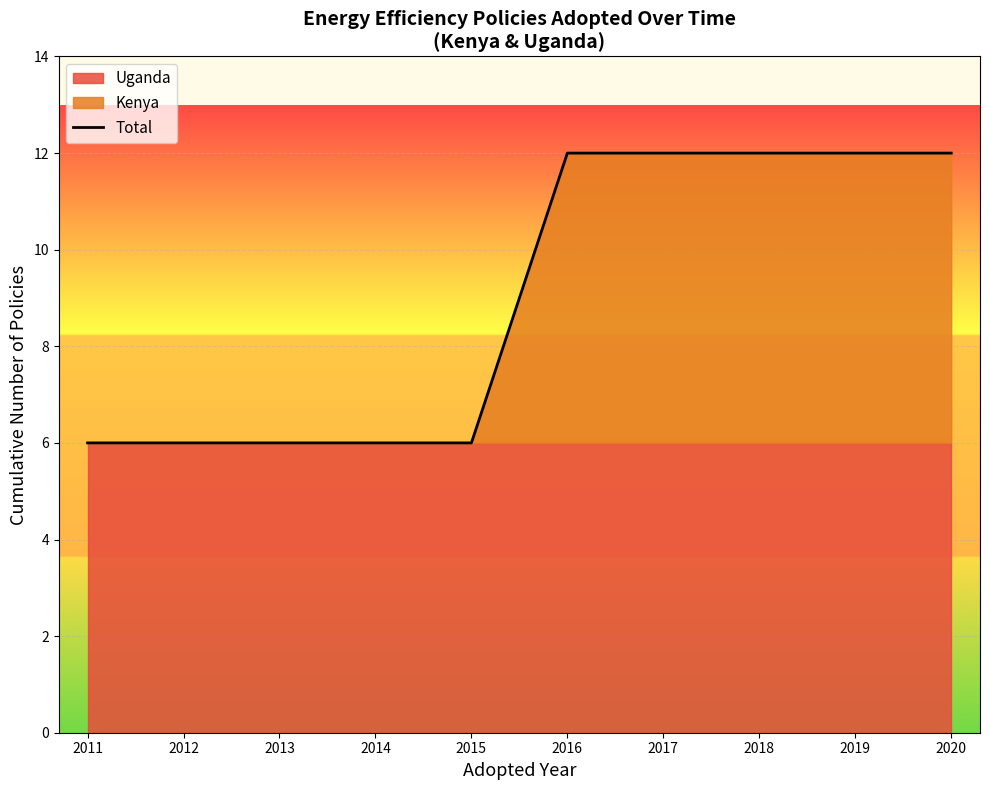

What is the ratio of the value at 2011 to the value at 2013?

1.0